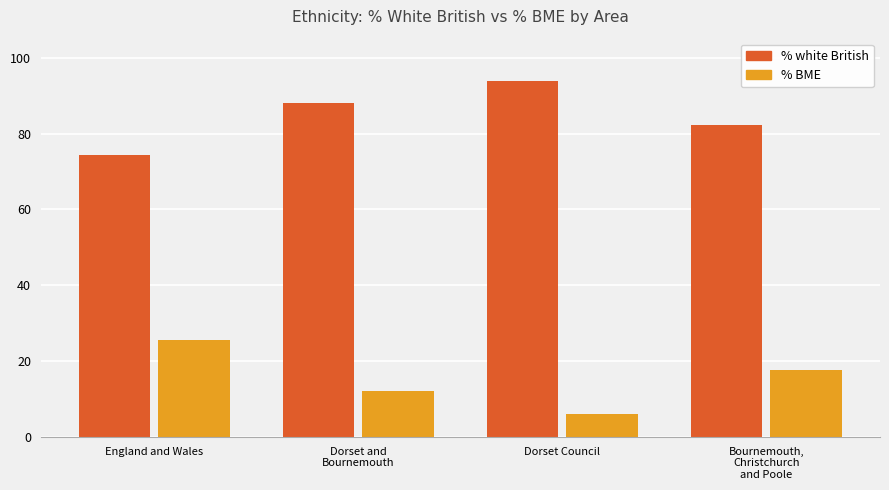

What position from the left is Dorset and
Bournemouth?

2